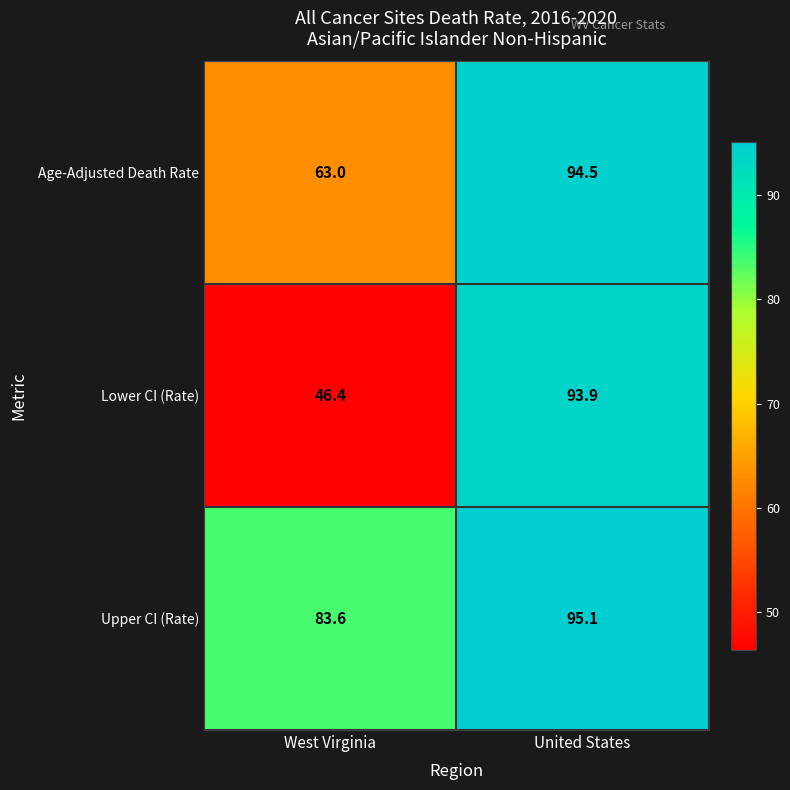

Is it true that Lower CI (Rate) equals 69.3 at West Virginia?

False